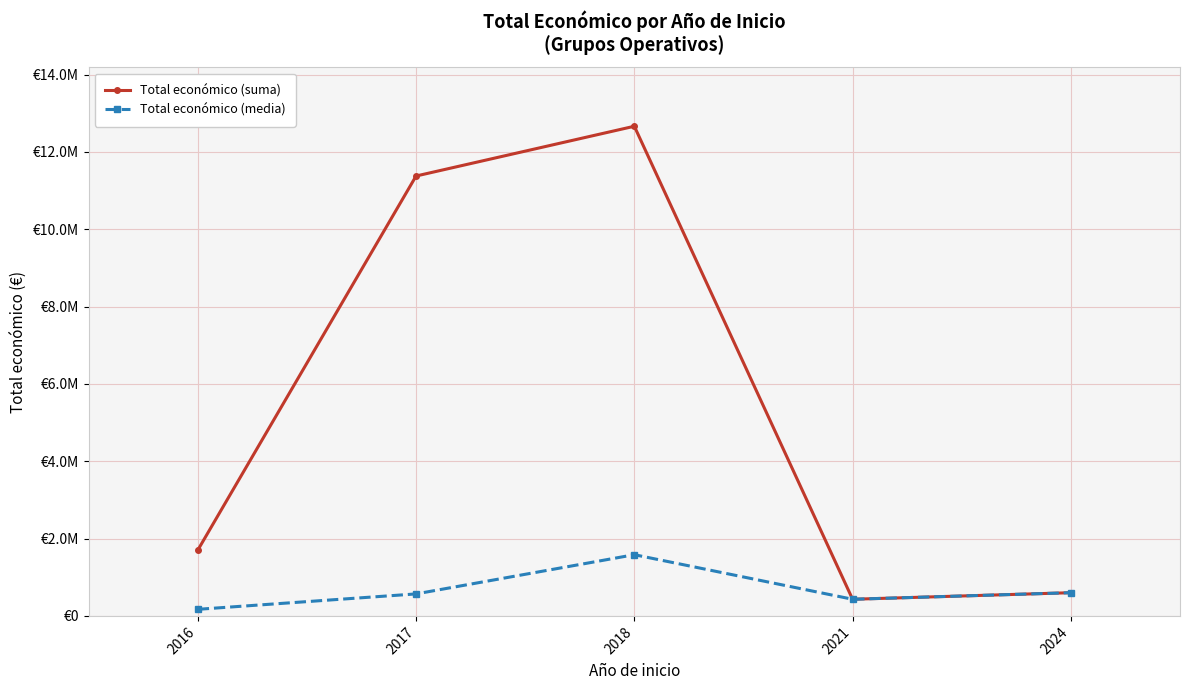

True or false: Total económico (media) and Total económico (suma) intersect in this chart.

False